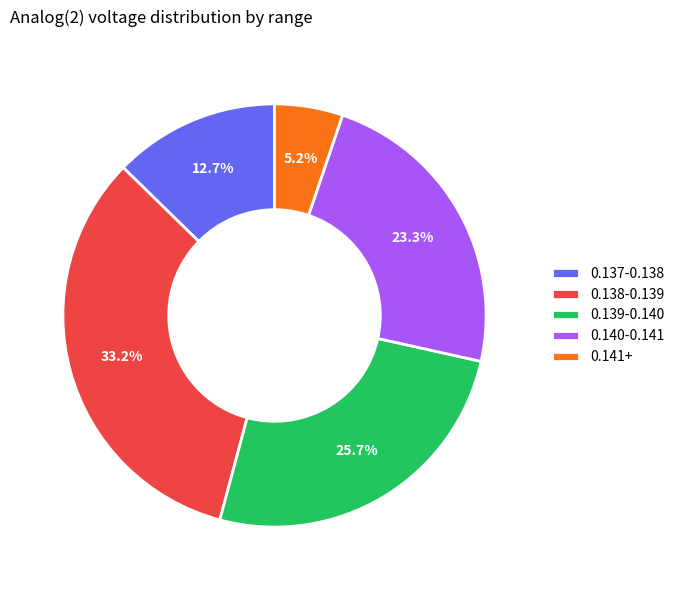

What percentage is NOT represented by 0.139-0.140?

74.3%